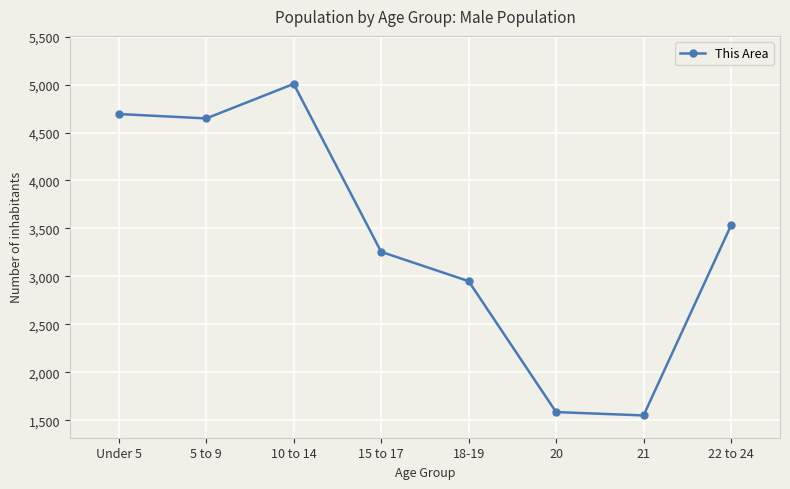

What is the change in value from Under 5 to 21?

-3143